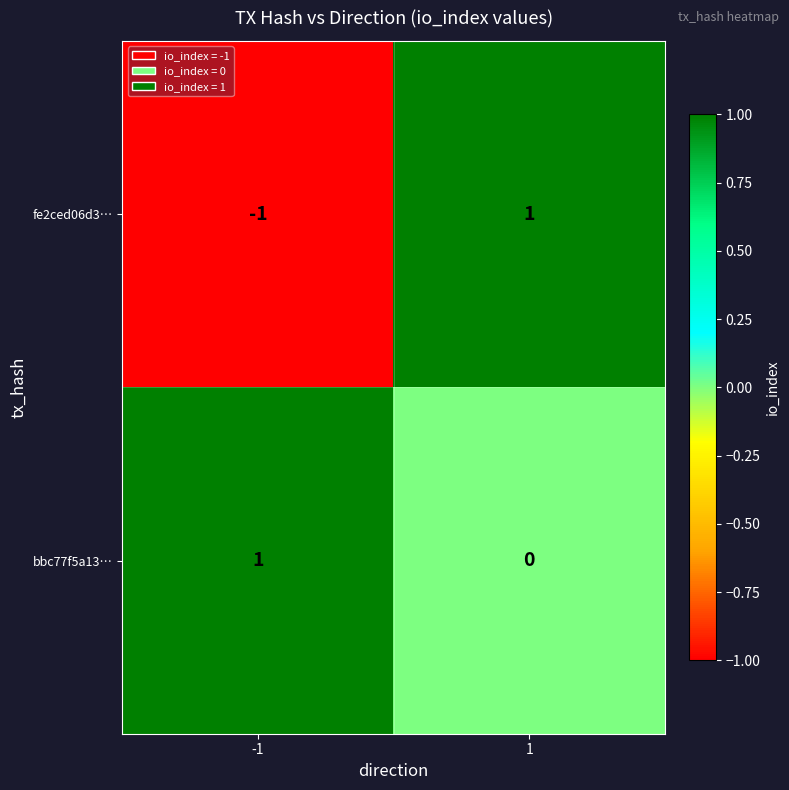

Between -1 and 1, which series saw the biggest shift?

fe2ced06d3…